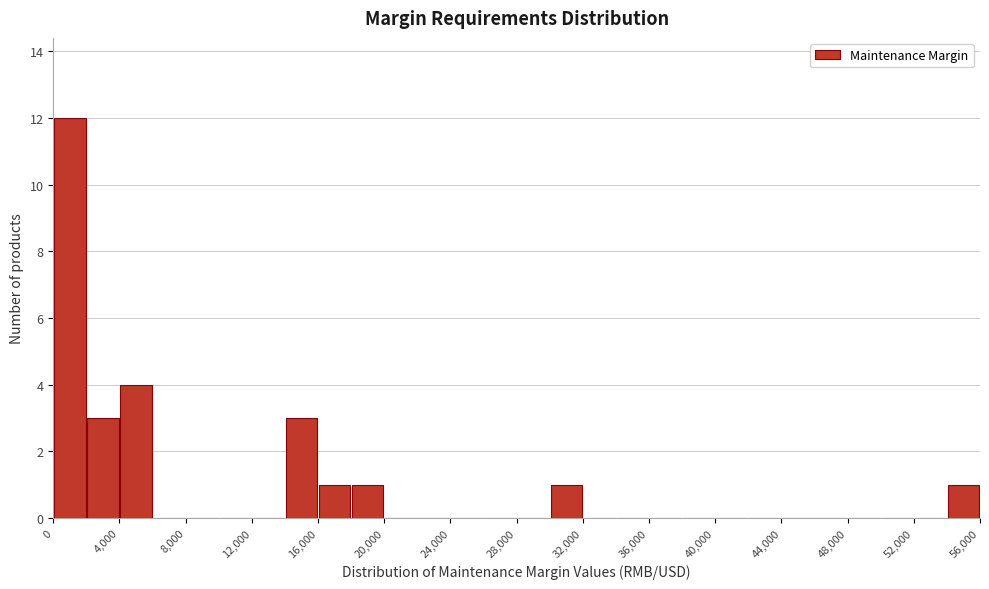

Reading left to right, list every bar in this chart as the range it spans on the x-axis followed by its height. The values are not printed on the chart, so give them approximately, as read against the axis.

0 to 2000: 12
2000 to 4000: 3
4000 to 6000: 4
6000 to 8000: 0
8000 to 10000: 0
10000 to 12000: 0
12000 to 14000: 0
14000 to 16000: 3
16000 to 18000: 1
18000 to 20000: 1
20000 to 22000: 0
22000 to 24000: 0
24000 to 26000: 0
26000 to 28000: 0
28000 to 30000: 0
30000 to 32000: 1
32000 to 34000: 0
34000 to 36000: 0
36000 to 38000: 0
38000 to 40000: 0
40000 to 42000: 0
42000 to 44000: 0
44000 to 46000: 0
46000 to 48000: 0
48000 to 50000: 0
50000 to 52000: 0
52000 to 54000: 0
54000 to 56000: 1